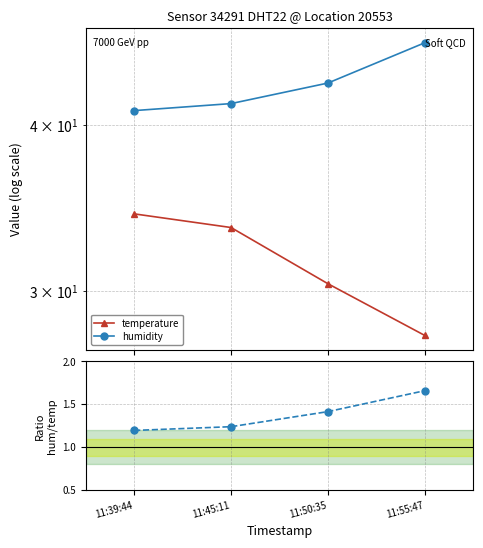

Does the chart display data point markers on the line(s)?

Yes